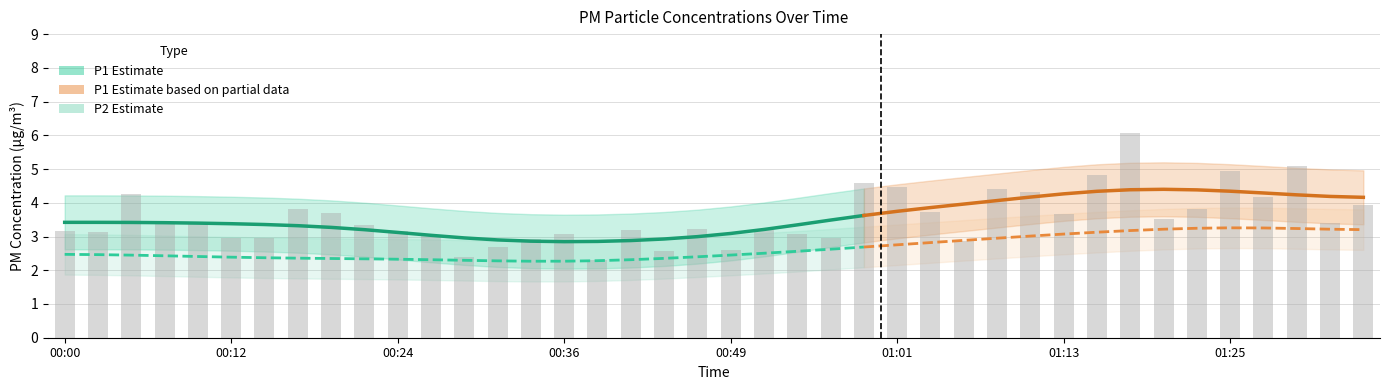

What is the label of the 27th bar from the left?

01:03